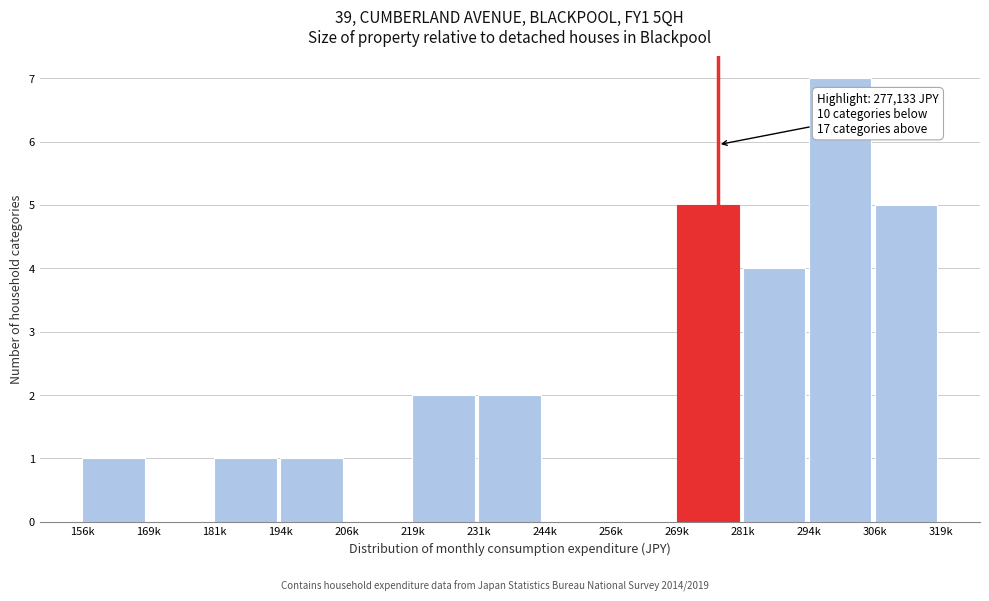

Reading left to right, list all the values displayed in this chart.

156k=1	169k=0	181k=1	194k=1	206k=0	219k=2	231k=2	244k=0	256k=0	269k=5	281k=4	294k=7	306k=5